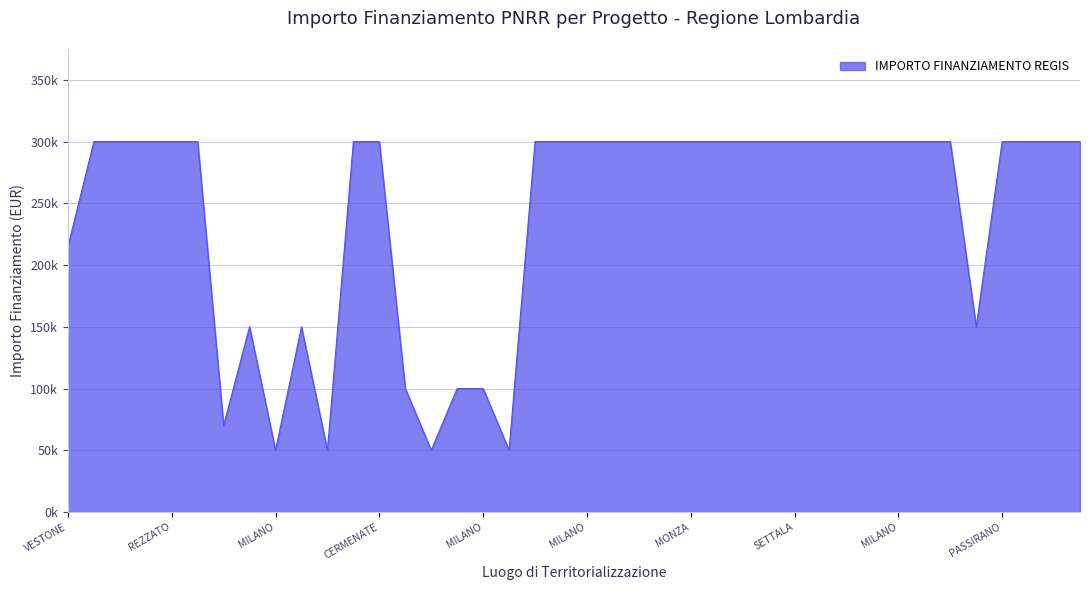

What is the maximum value shown in the chart?

300000